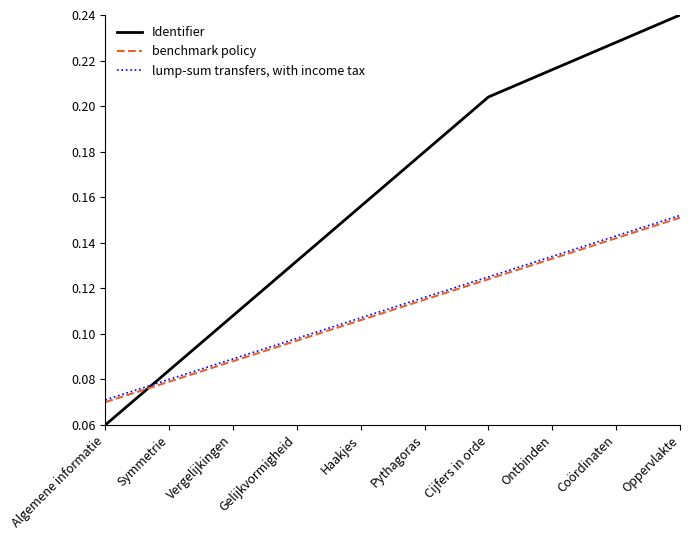

How many series are shown in this chart?

3